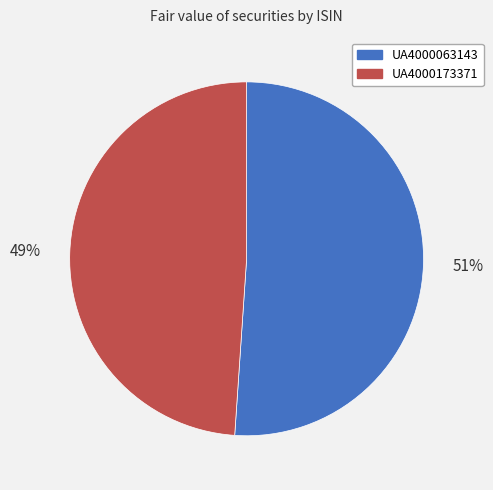

Count the number of slices in the pie.

2